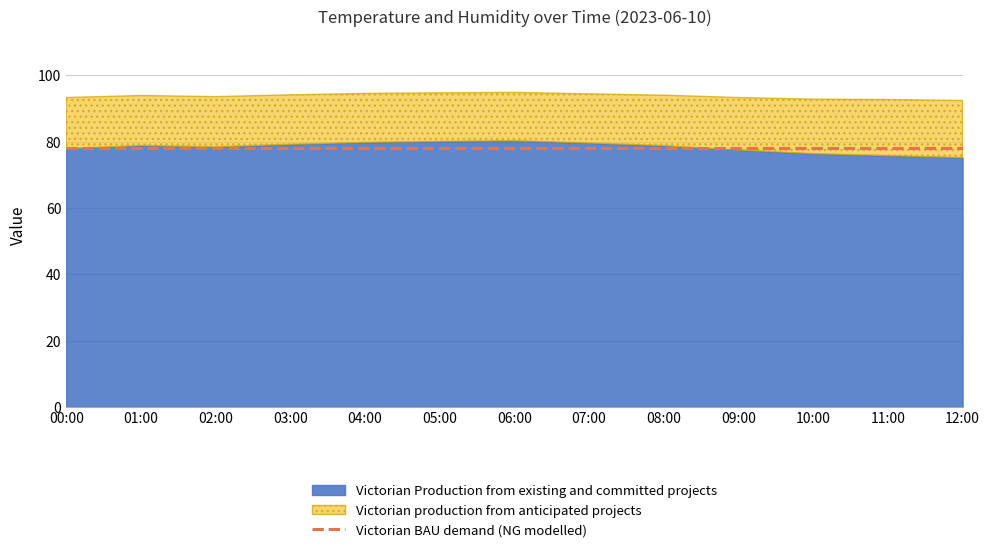

What is the label of the 11th point from the right?

02:00